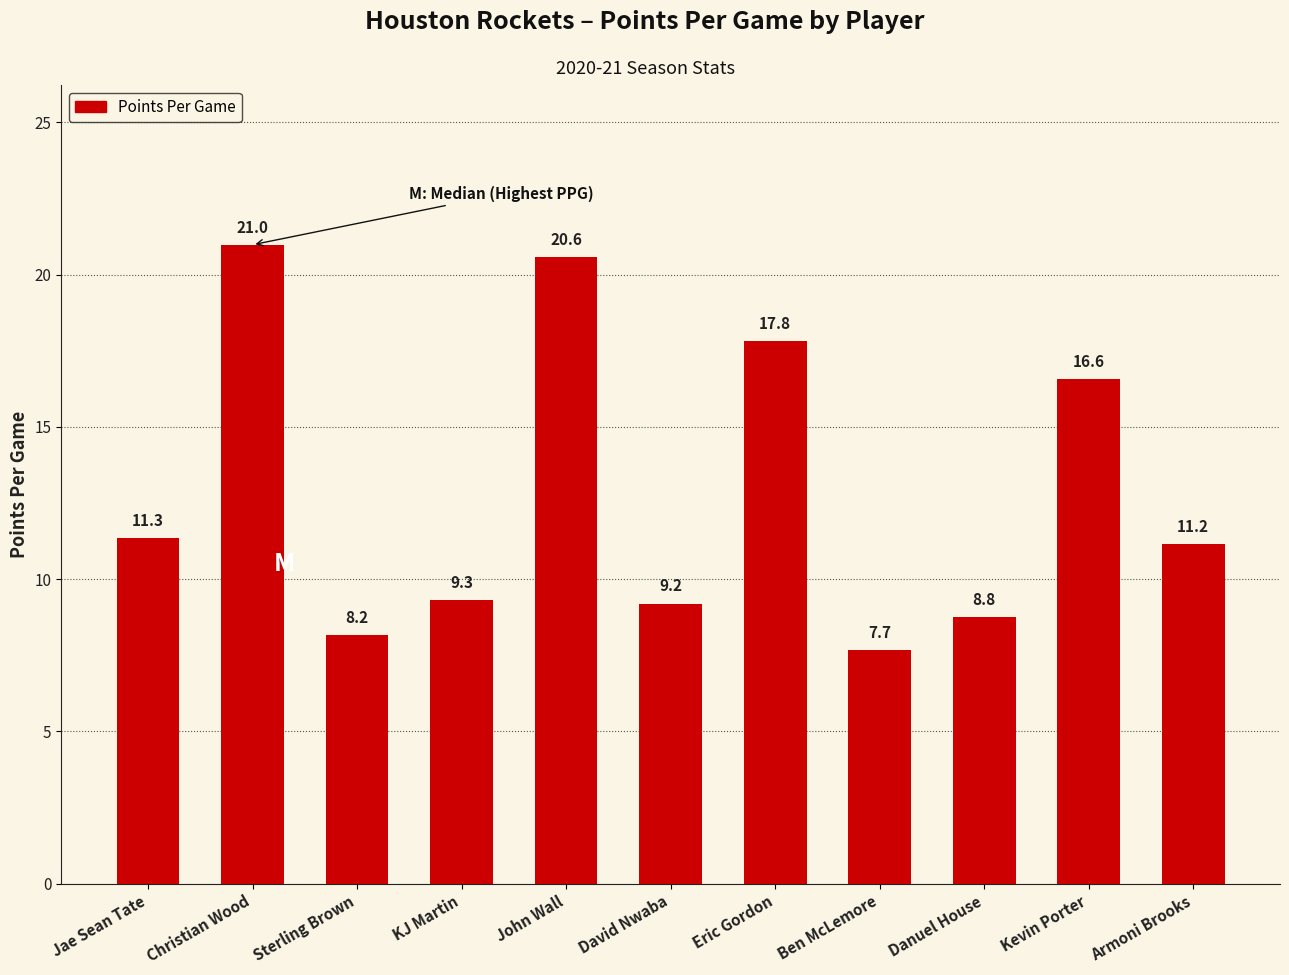

What is the difference between the maximum and second lowest values?

12.8